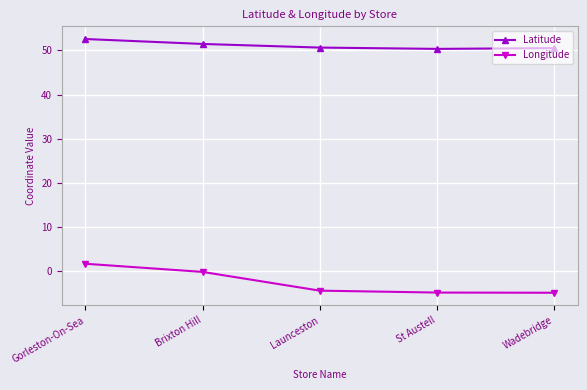

What is the lowest value of the Latitude series?

50.3